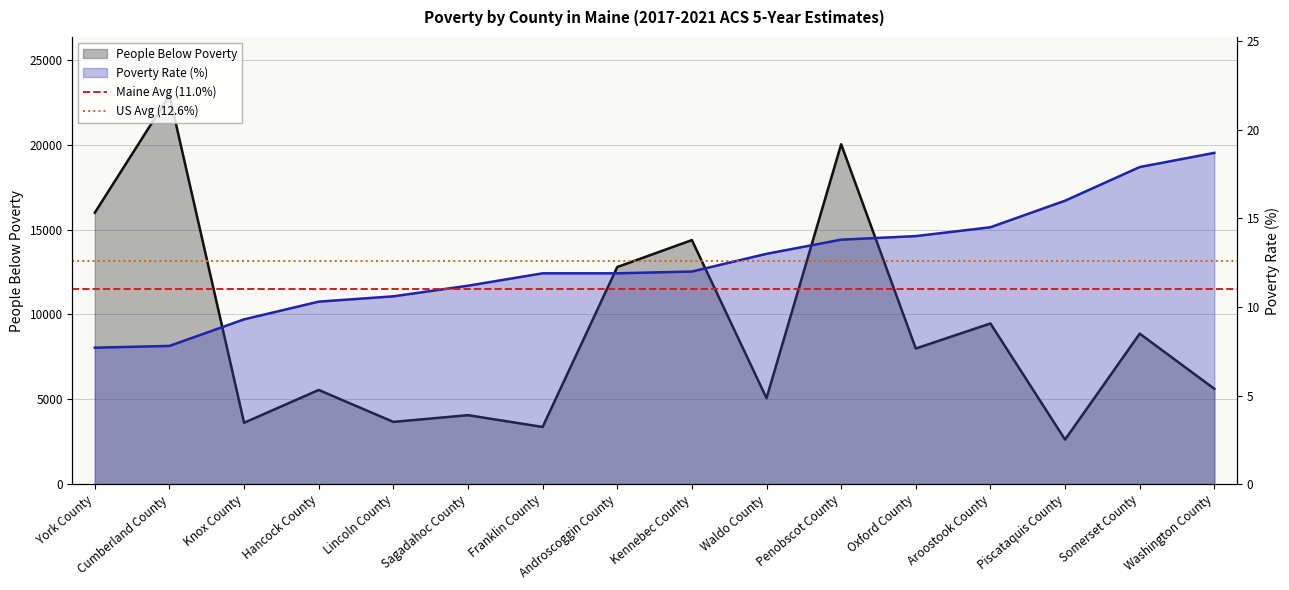

The value of US Avg (12.6%) at Cumberland County is 21.8. True or false?

False